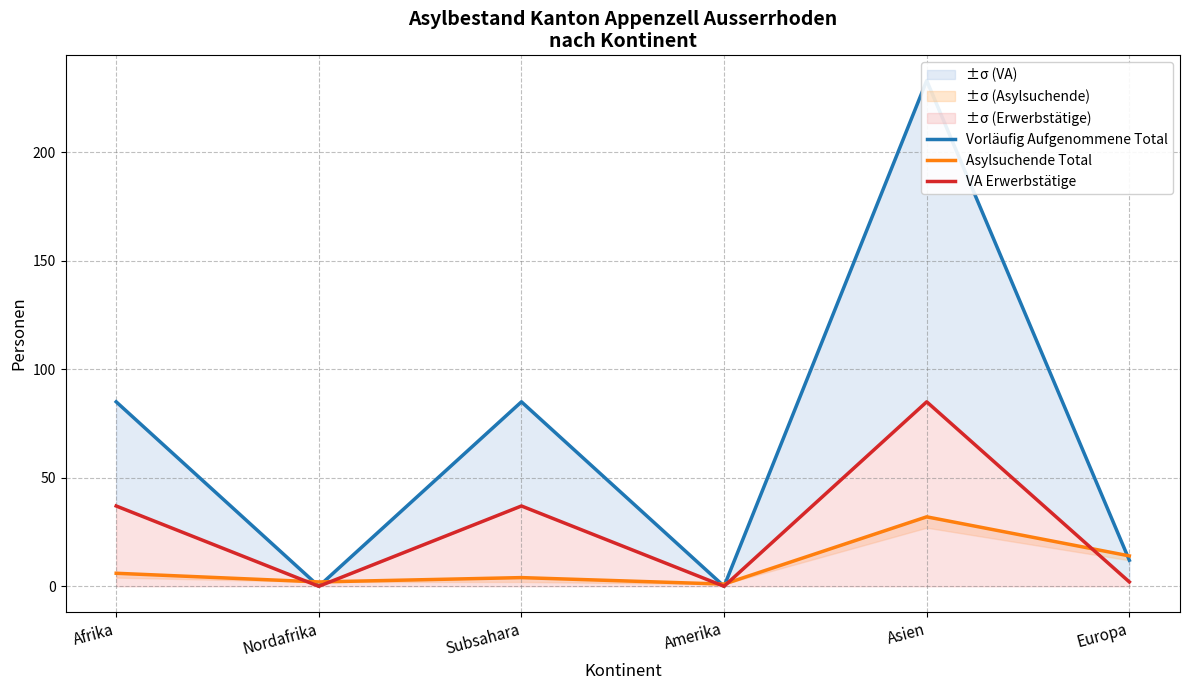

What is the total value across all series at Amerika?

1